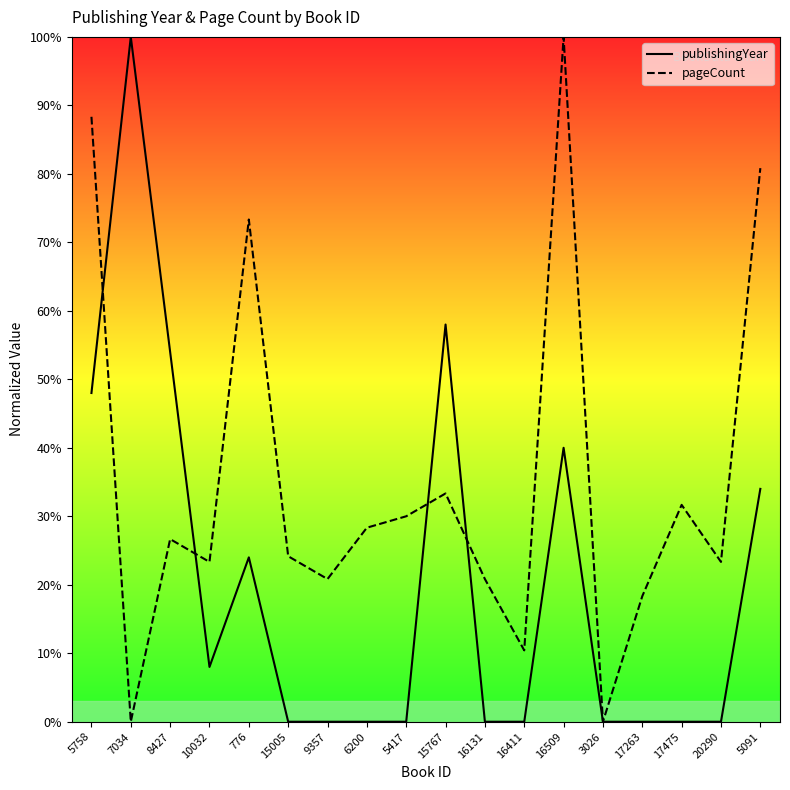

In pageCount, how many points are lower than both neighbors (excluding endpoints)?

6